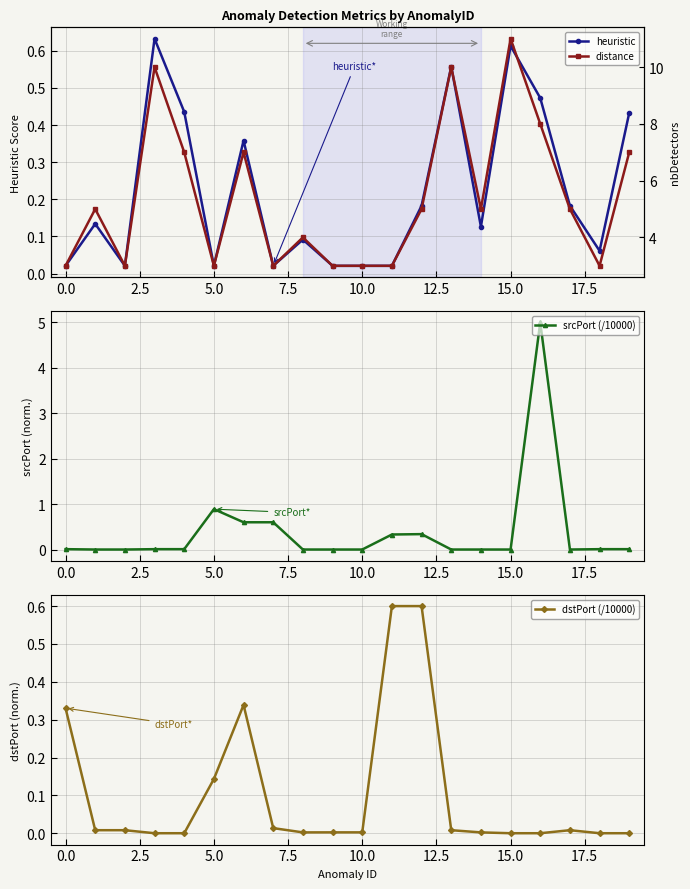

True or false: srcPort (/10000) has a value of 0.0 at 0.0.

True